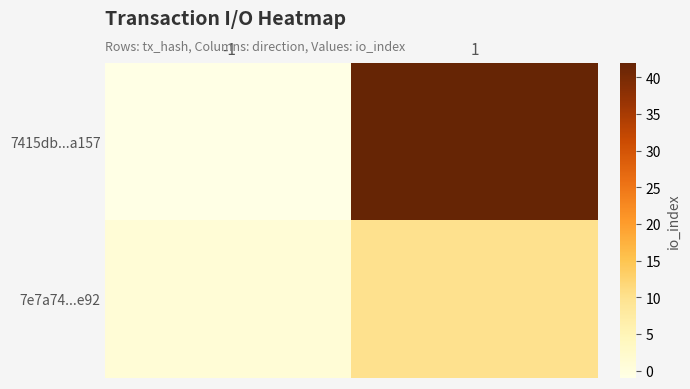

At which category does the chart reach its peak across all series?

1